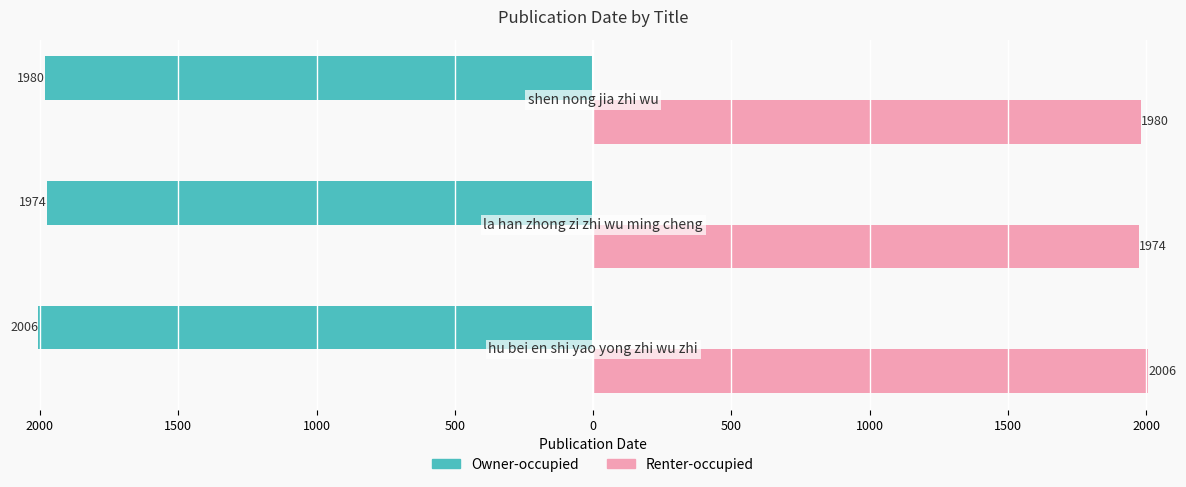

What is the minimum value for Renter-occupied?

1974